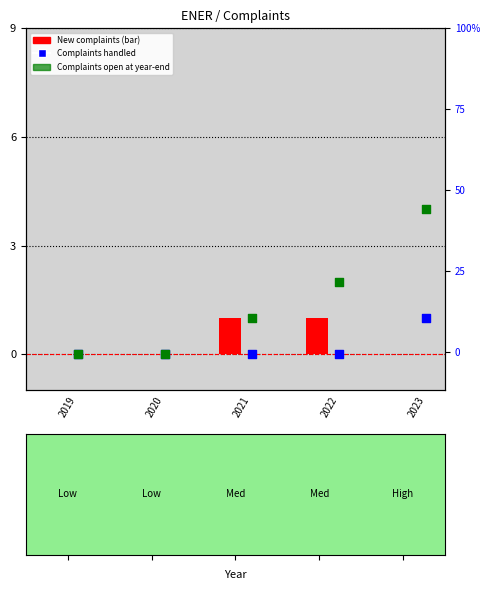

Is the value of 1 - New complaints at 2020 greater than the value of 3 - Complaints open at year-end at 2022?

No